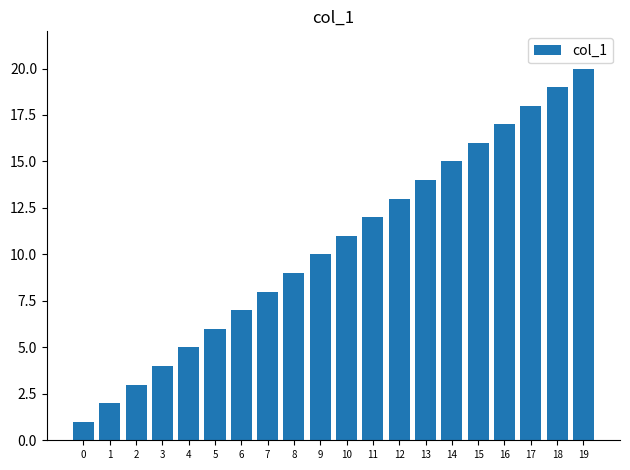

How many values are below 11?

10